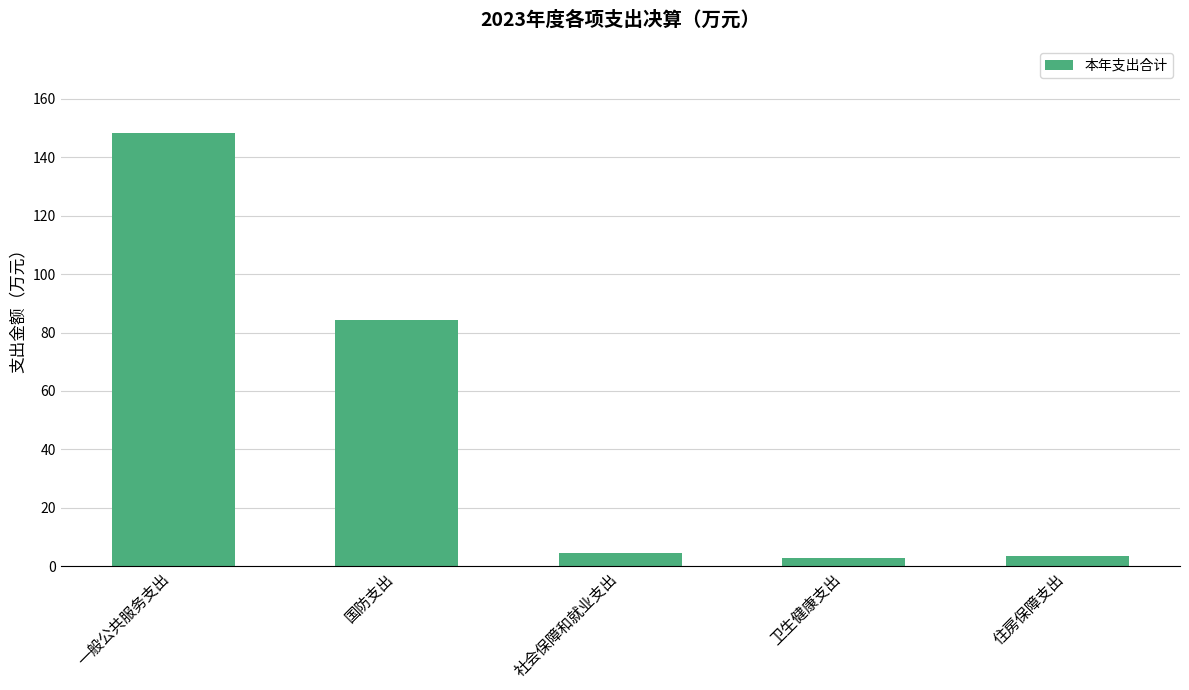

What is the average value?

48.7